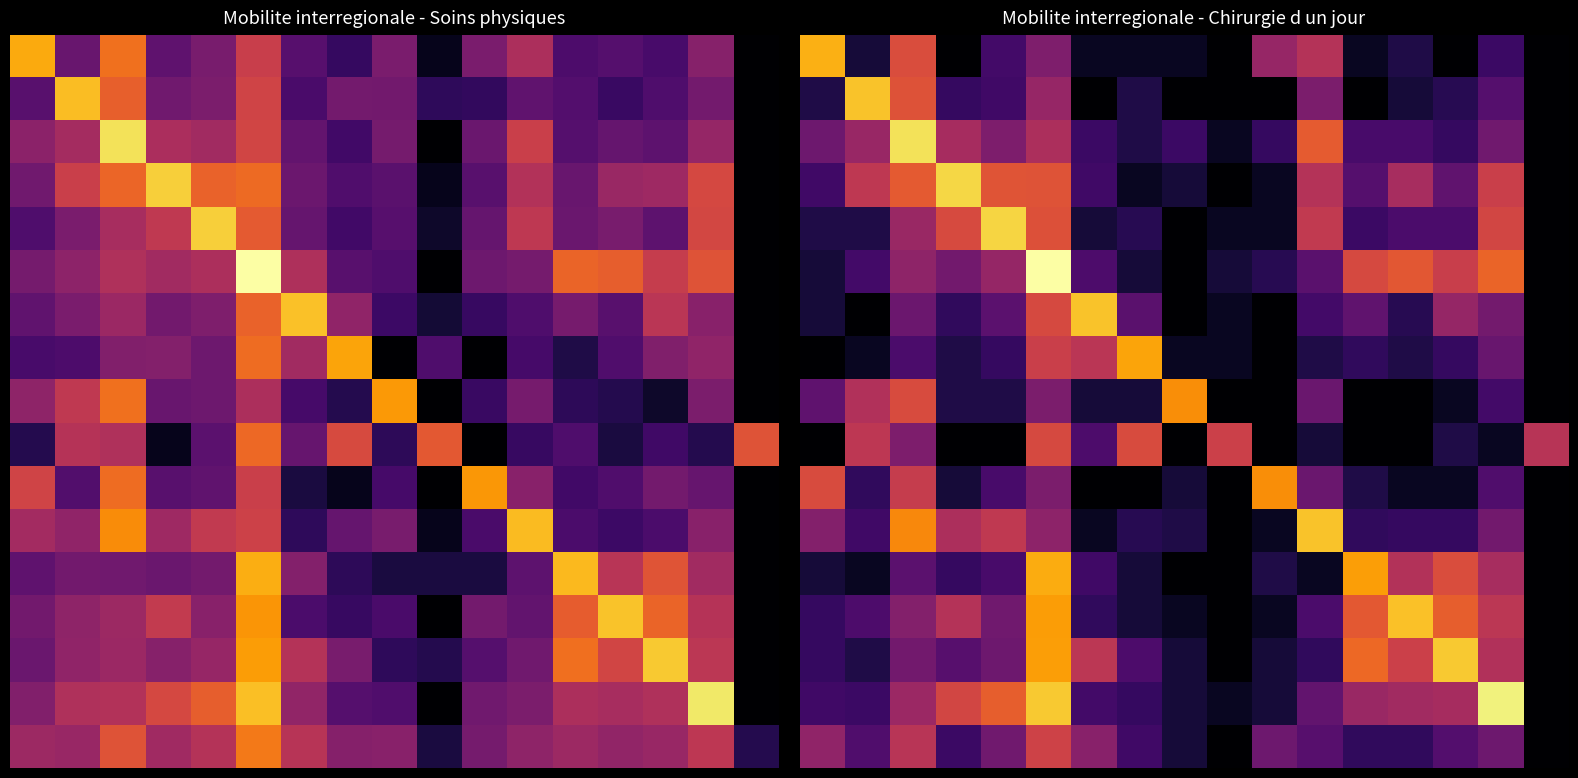

At how many categories does at least one series exceed 8?

15